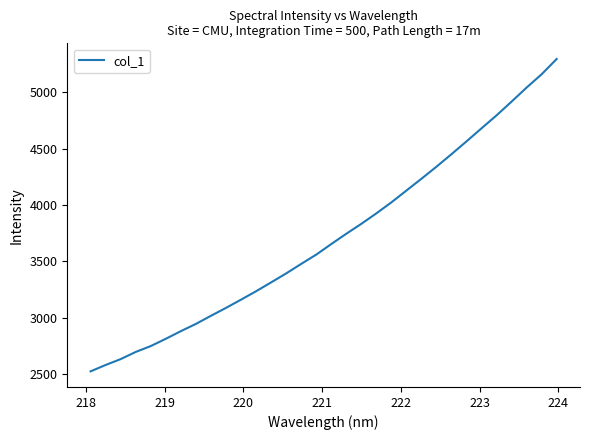

Does the chart have visible grid lines?

No